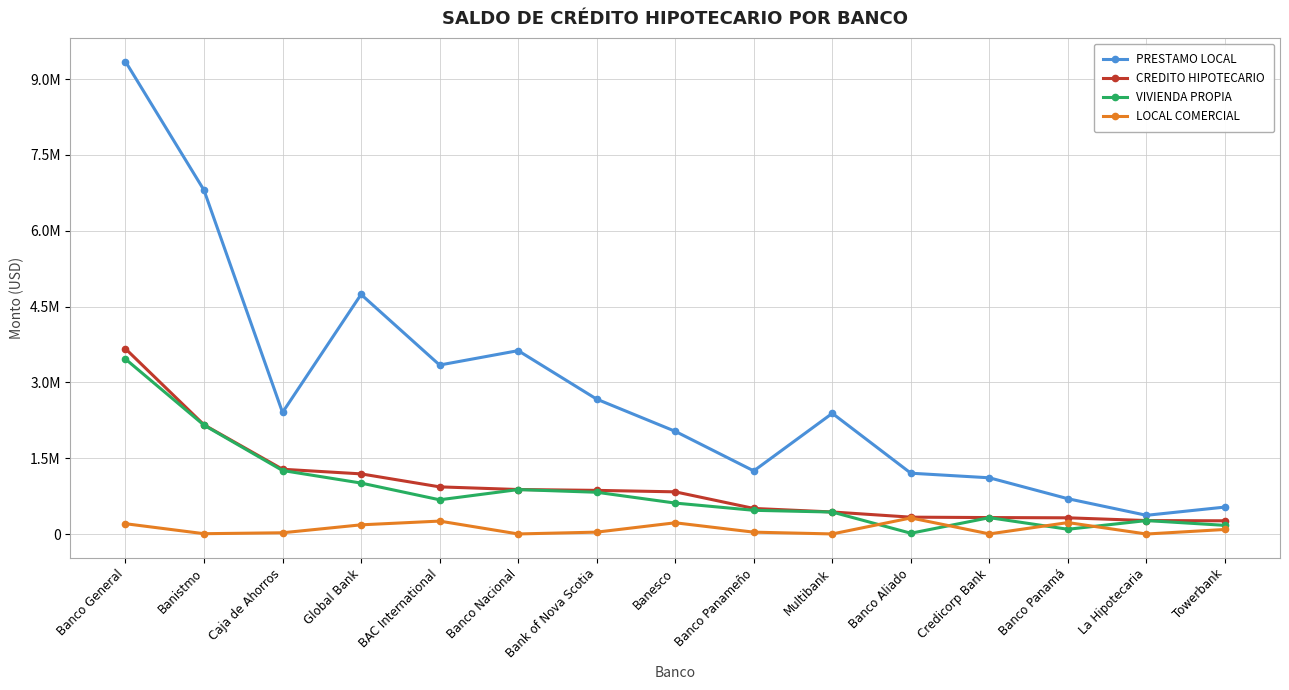

What is the value of the CREDITO HIPOTECARIO point at the 8th from the left?

834631.0